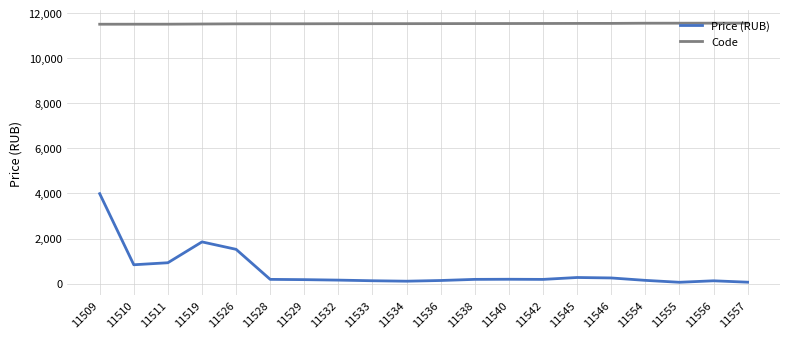

Which series has the largest range (max minus min)?

Price (RUB)